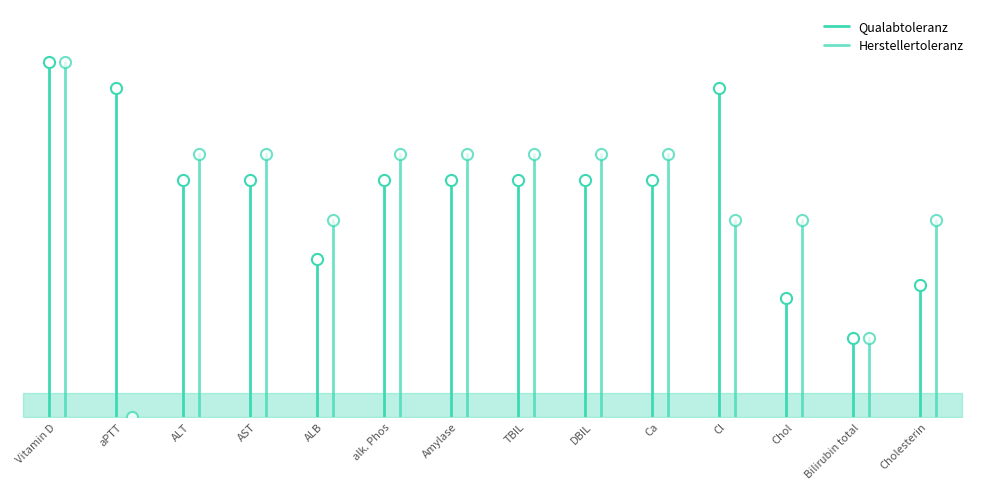

How many Qualabtoleranz values are between 0 and 1?

2